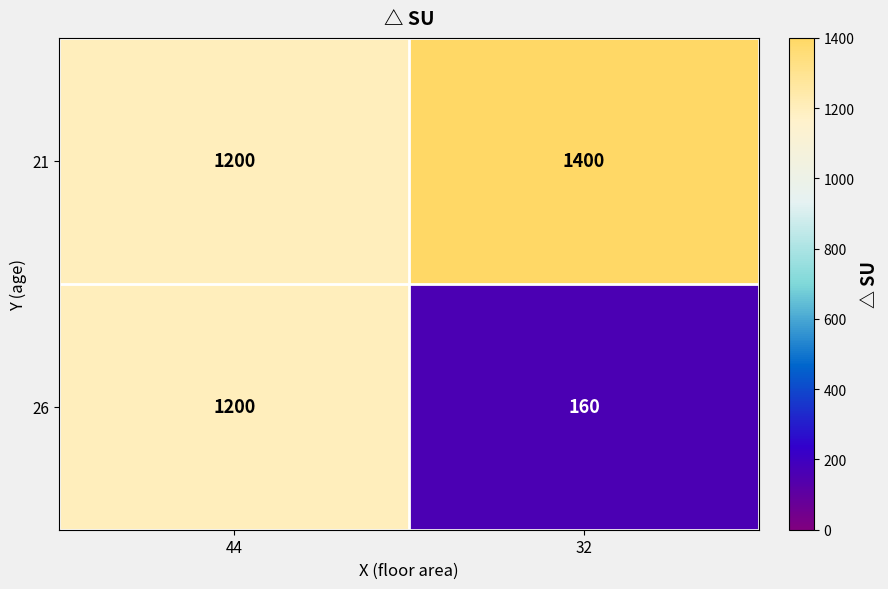

At which category is the sum across all series the highest?

44